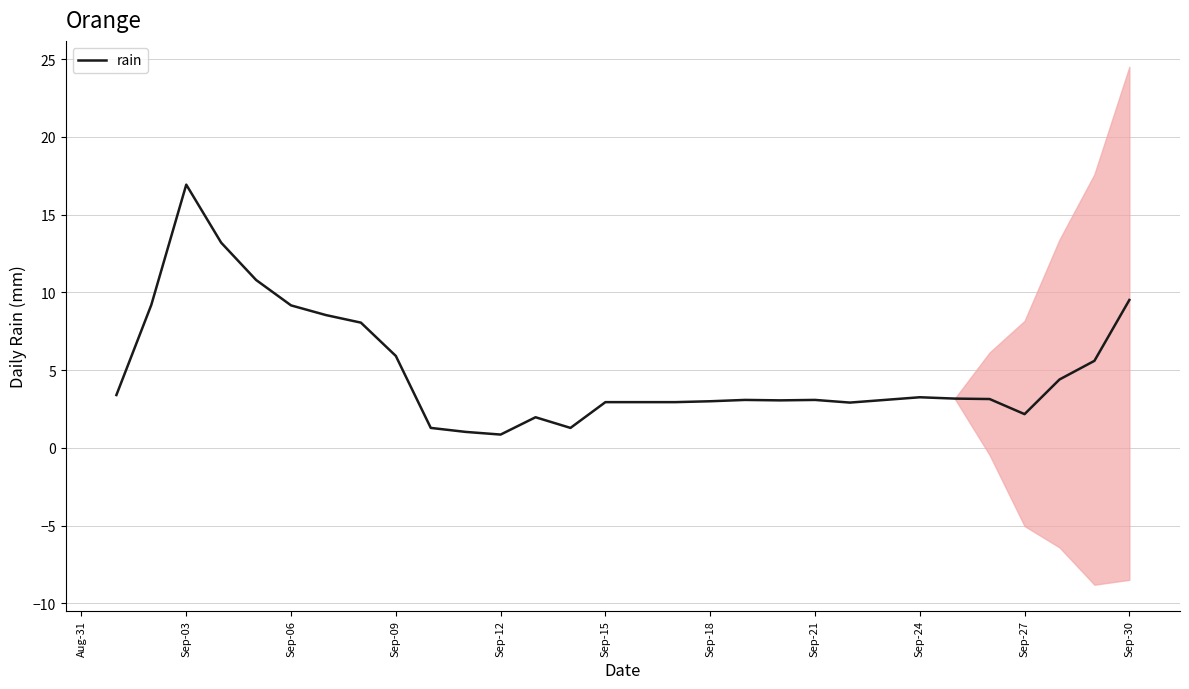

What is the maximum value shown in the chart?

16.9